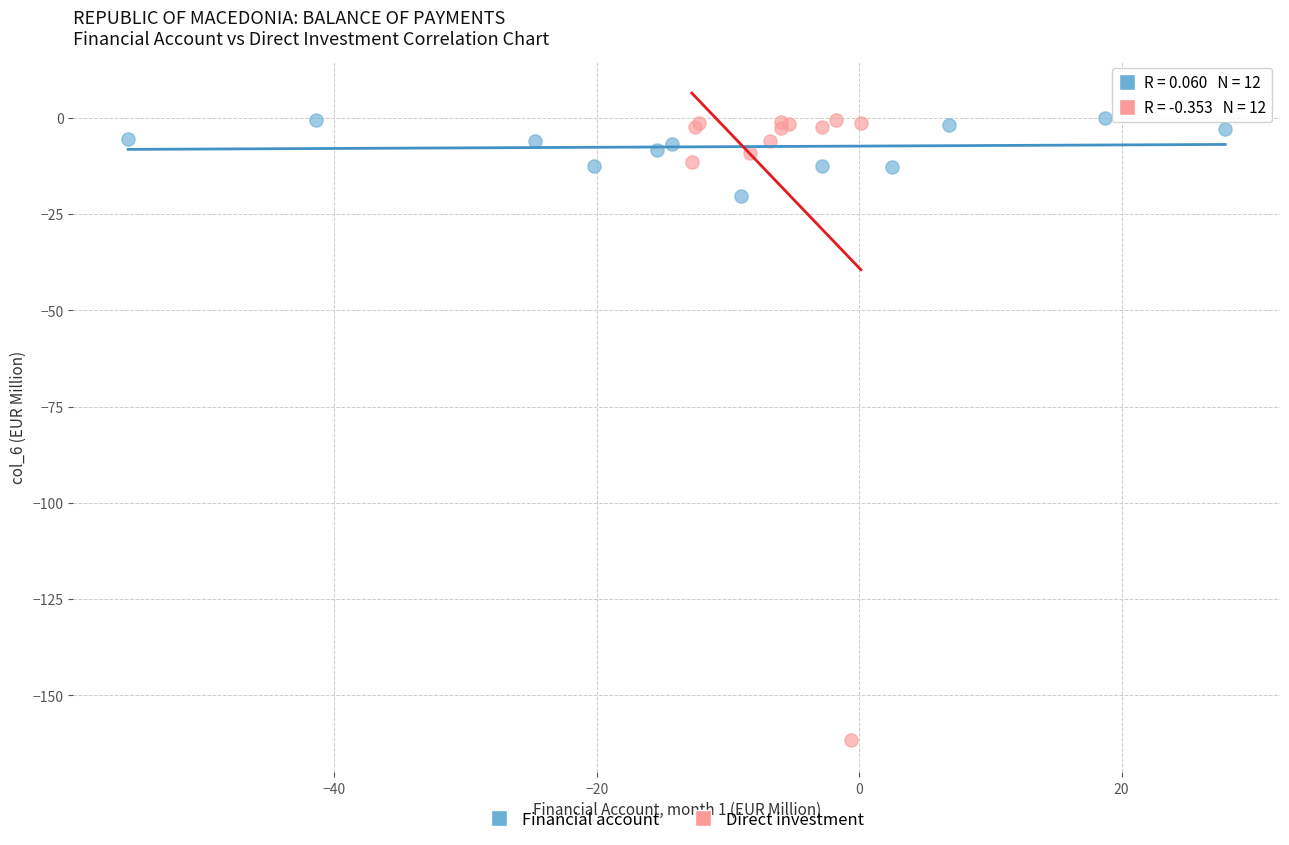

Which series contains the lowest Y value?

Direct investment